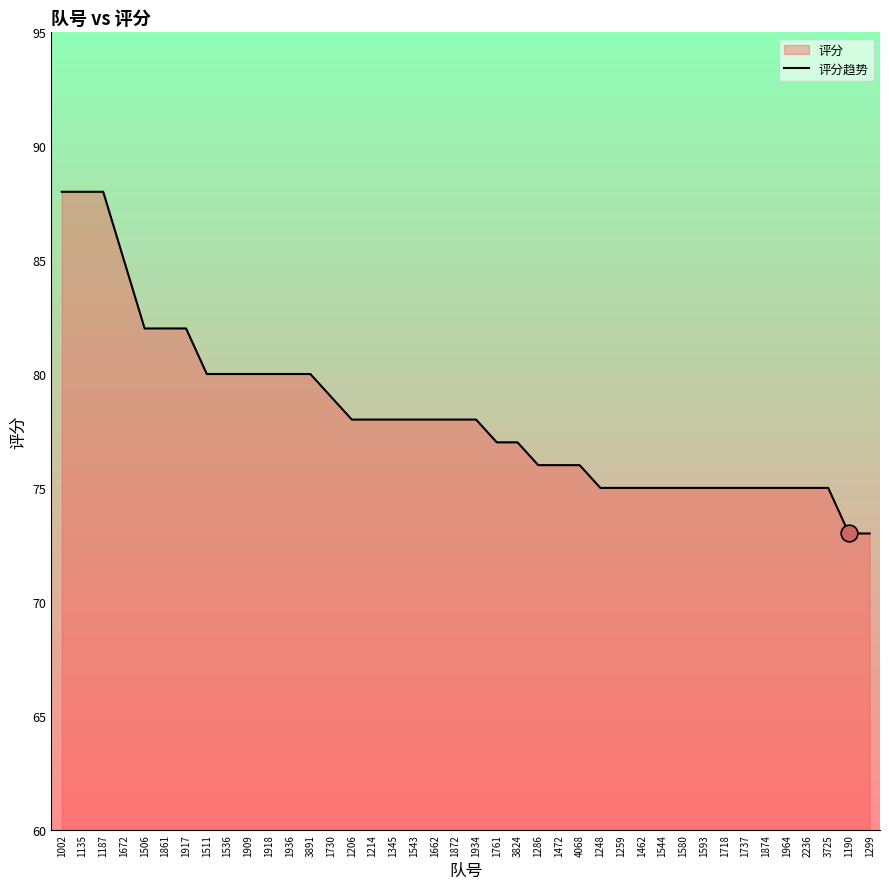

How many lines are shown in the chart?

1